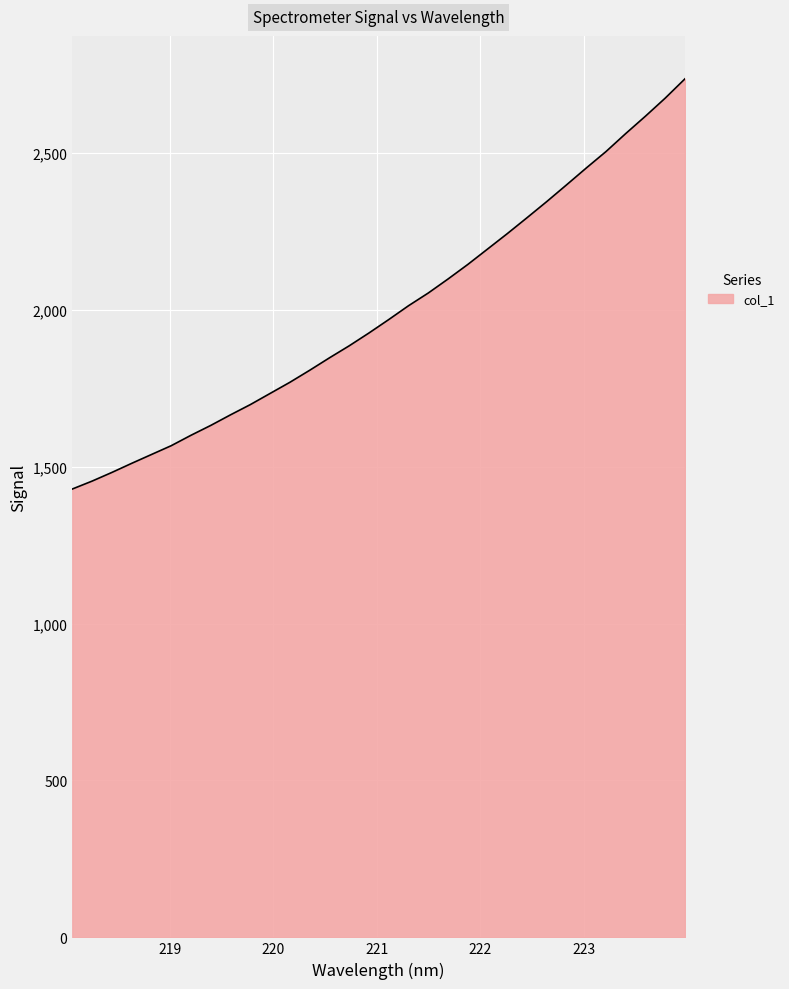

What is the minimum value shown in the chart?

1428.7